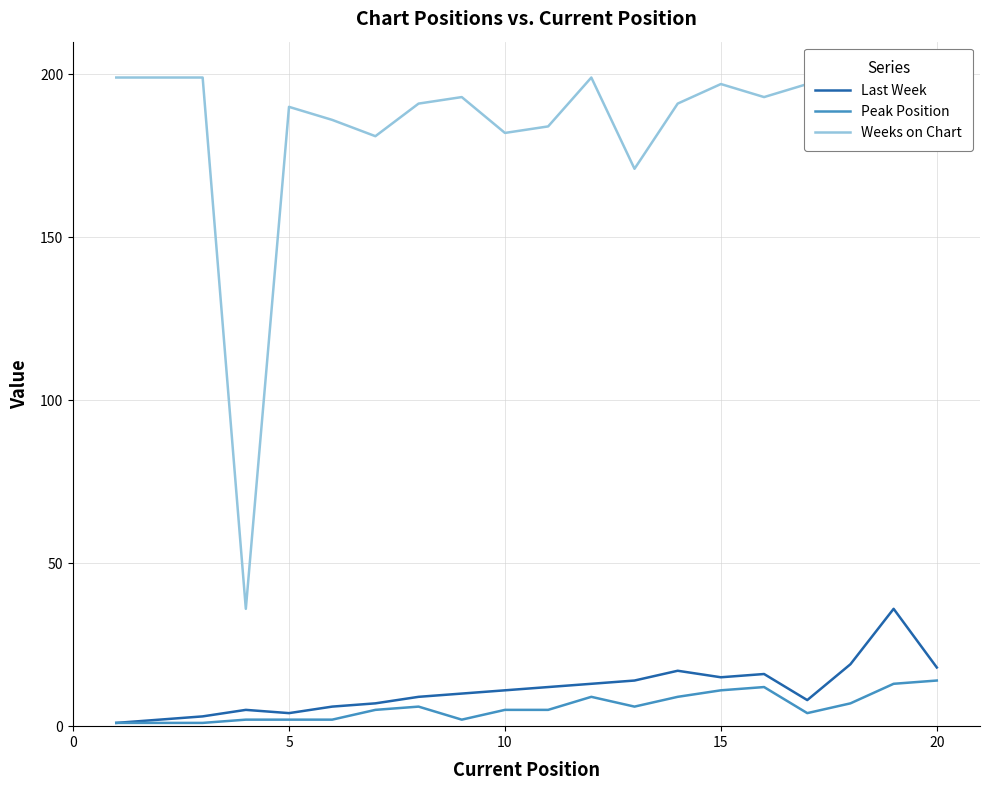

Which series has the largest range (max minus min)?

Weeks on Chart